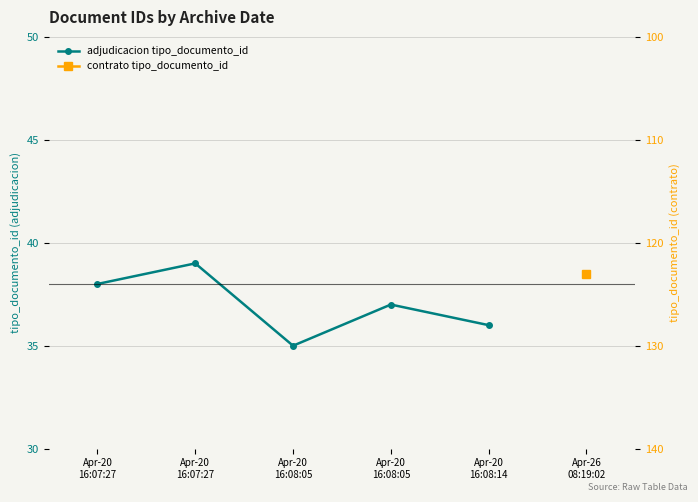

What is the change in value from Apr-20
16:08:05 to Apr-20
16:08:14?

+1